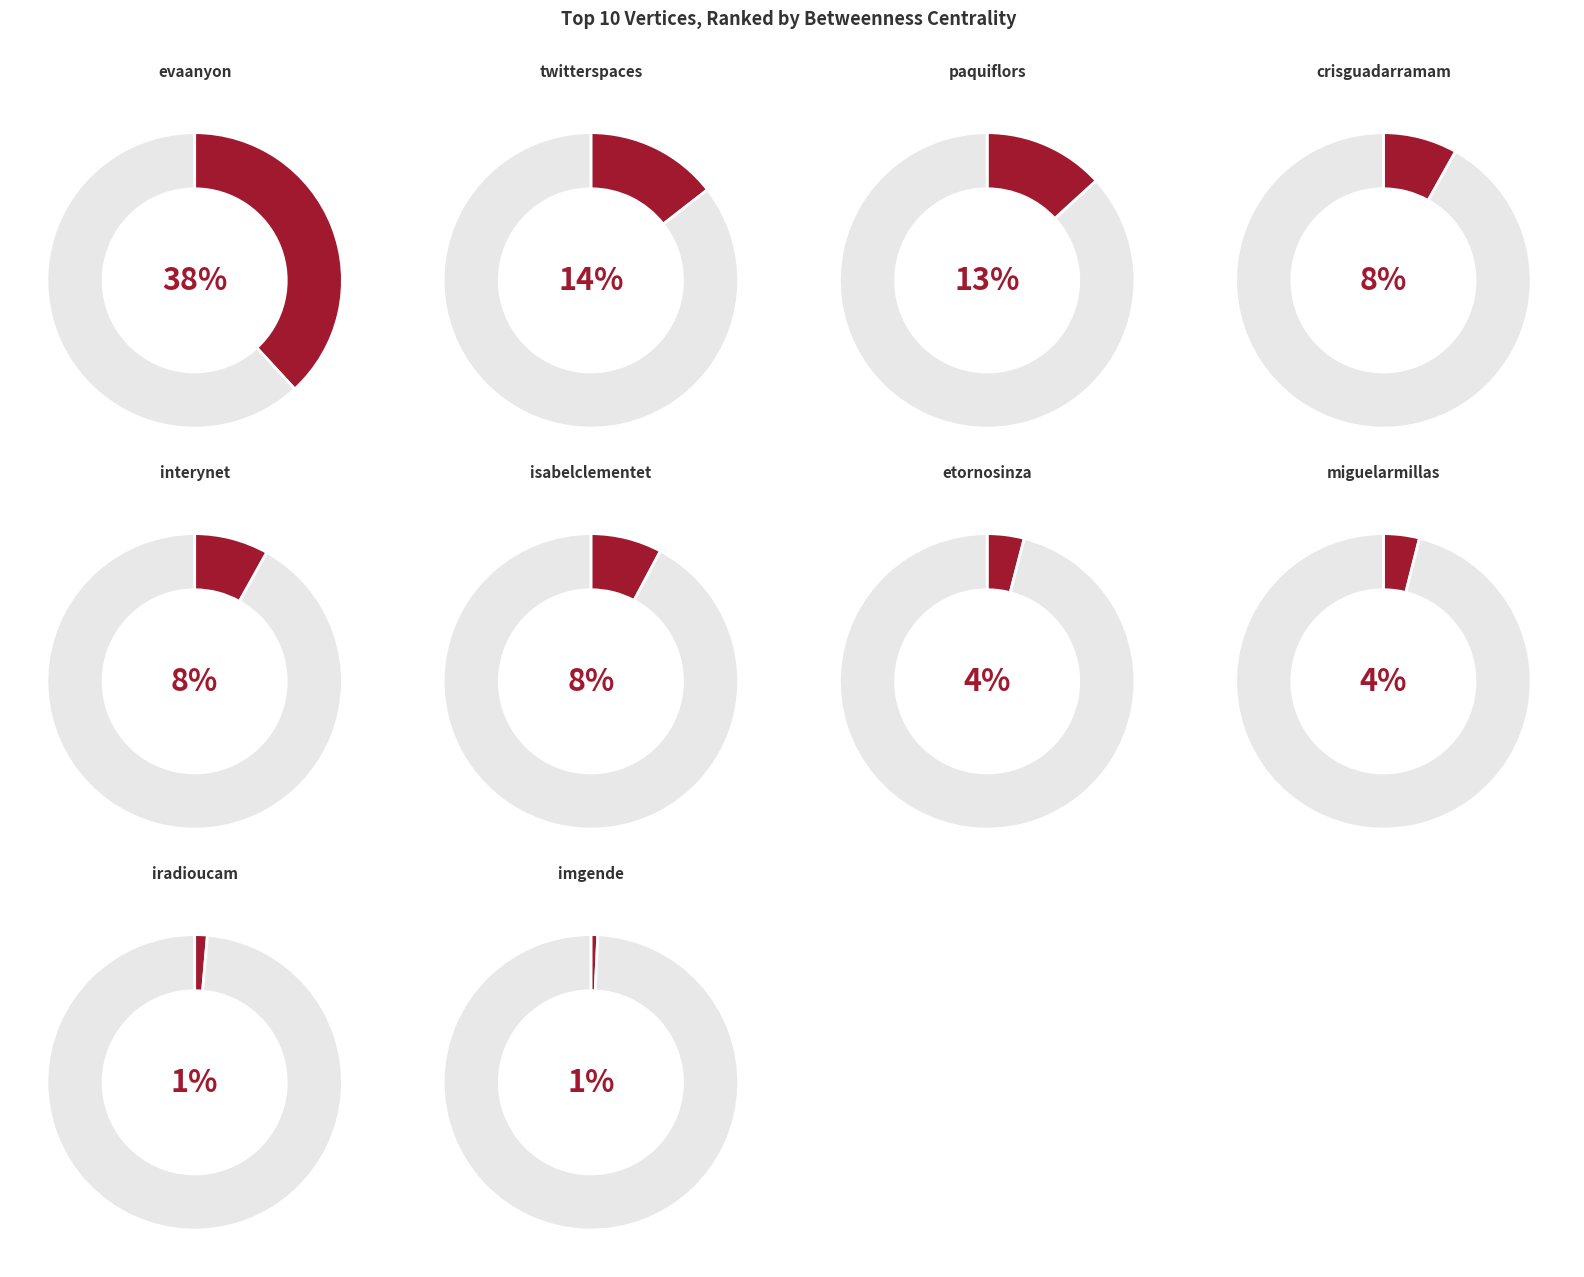

Which slice is the smallest?

imgende